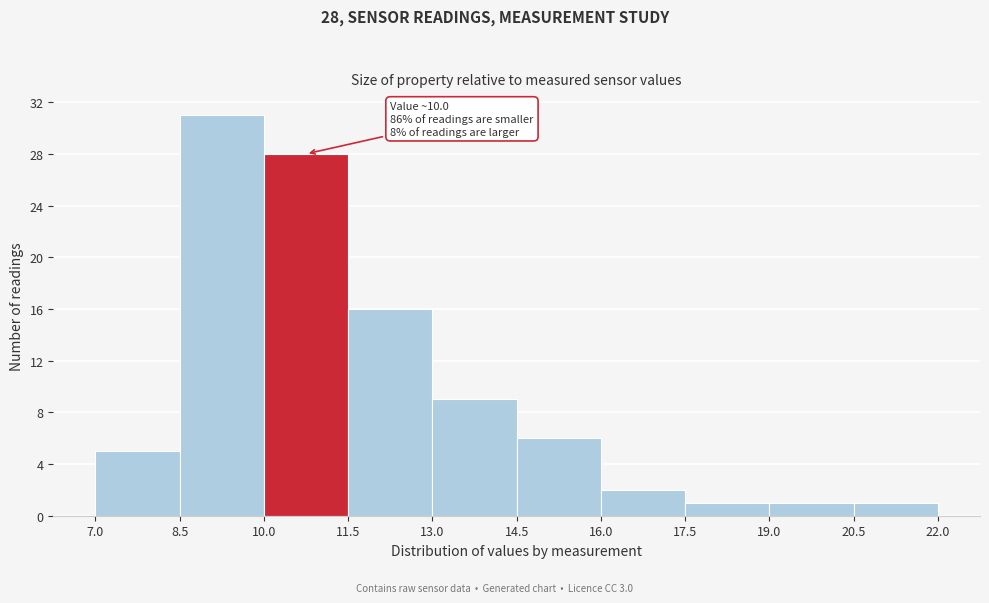

Which range on the x-axis has the tallest bar?

8.5 to 10.0